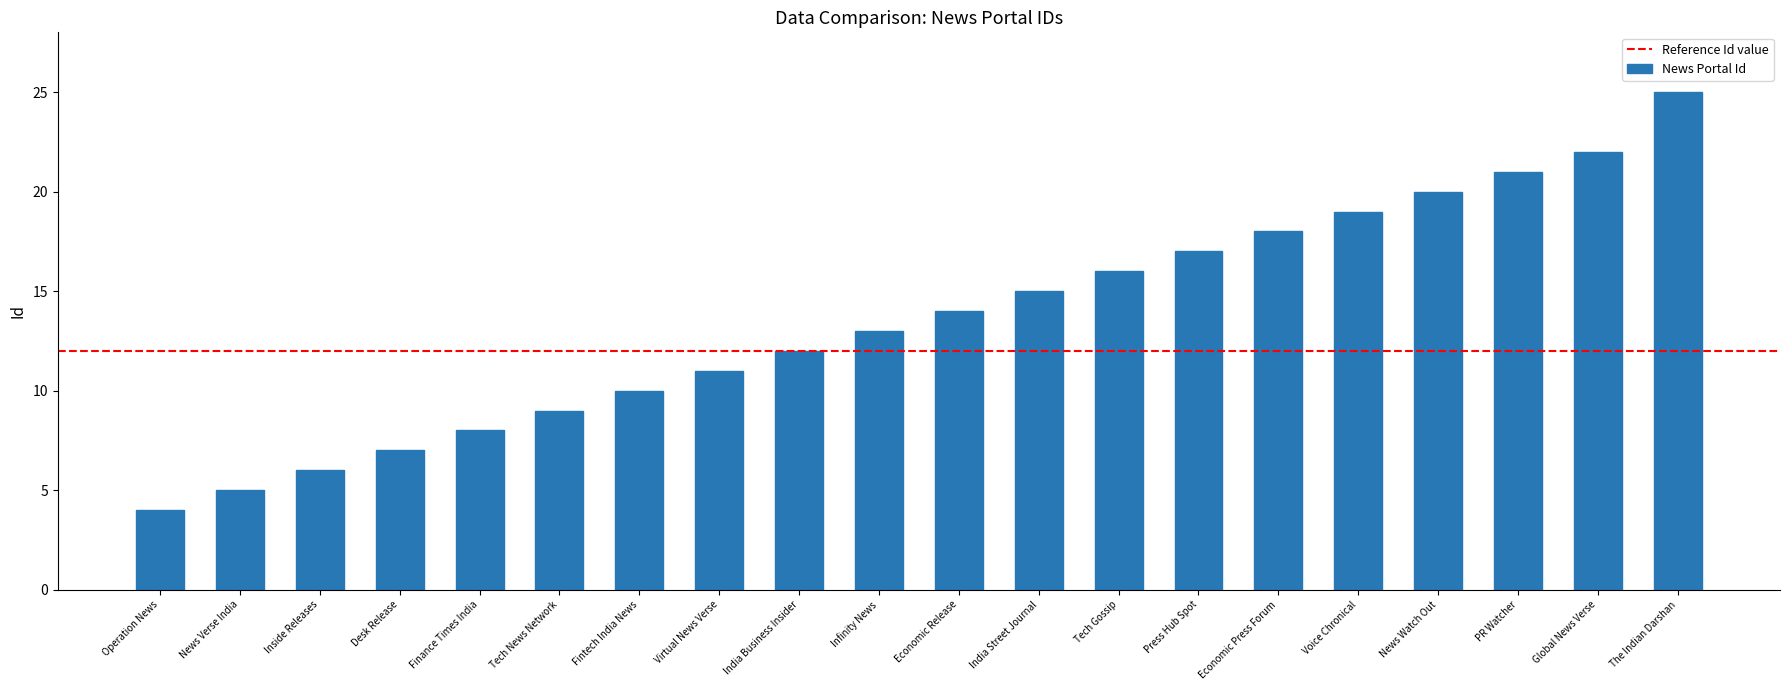

Read the value at News Watch Out, to the nearest 5.

20